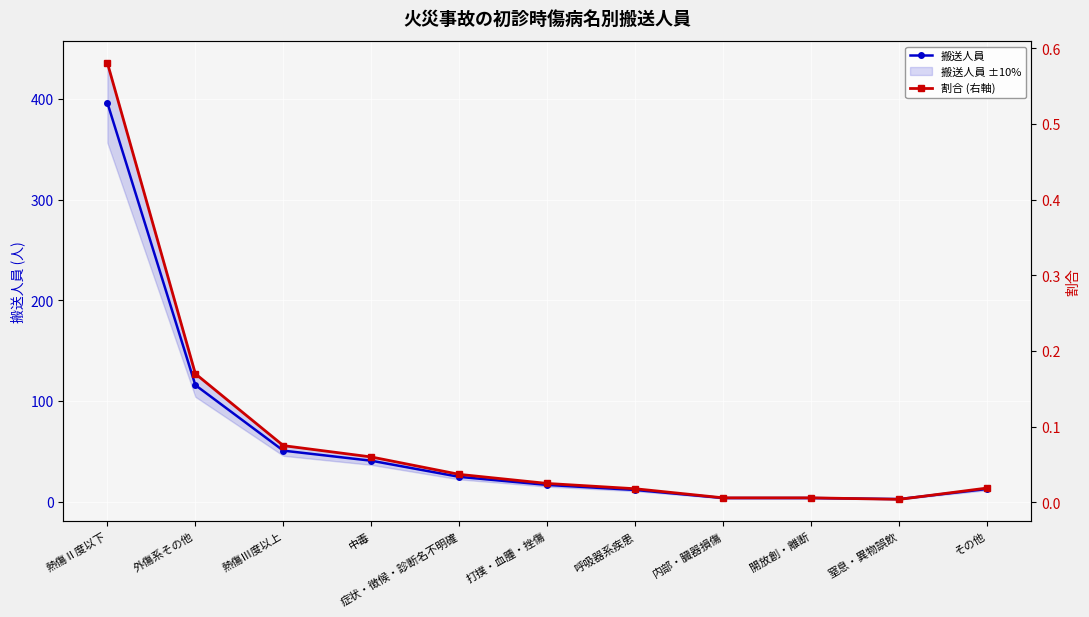

Where does the 搬送人員 series first go above 17?

熱傷Ⅱ度以下